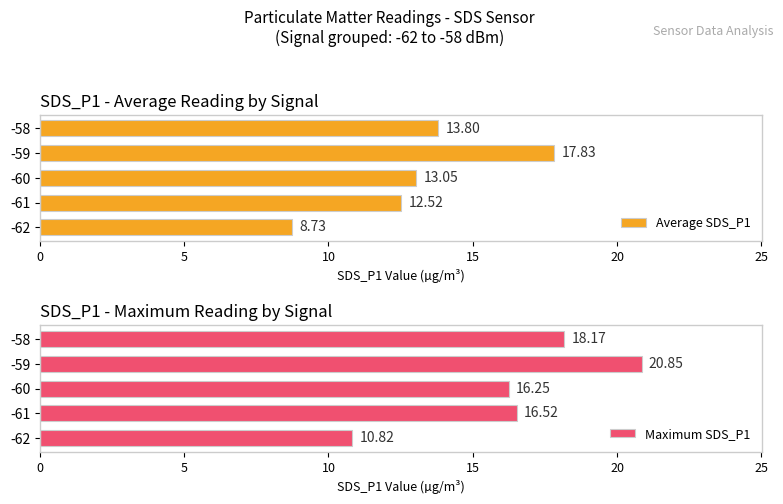

The value of Maximum SDS_P1 at -62 is 10.8. True or false?

True